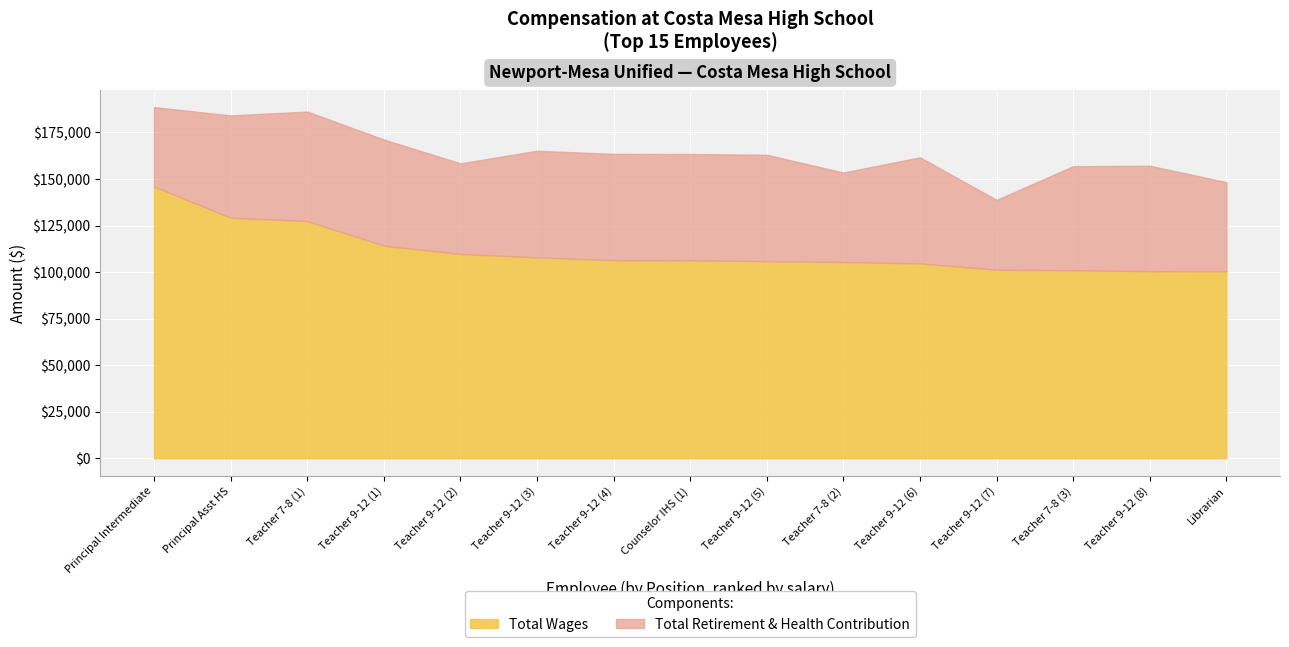

True or false: Total Wages has a value of 109731 at 4.

True